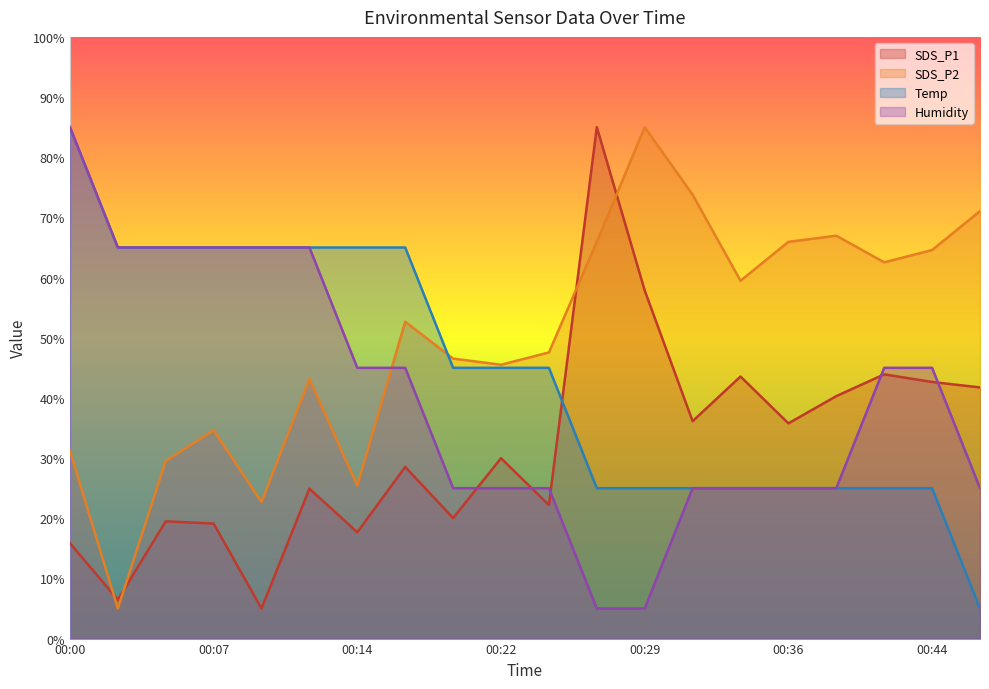

What is the maximum value shown in the chart?

85.0